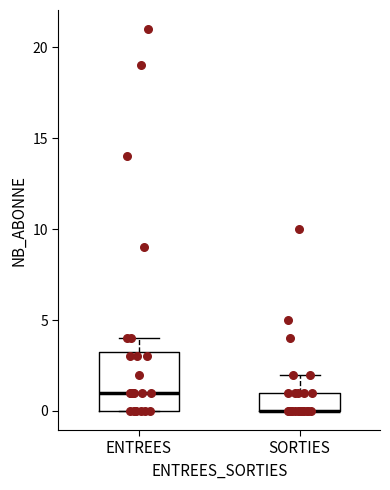

Reading left to right, read every box against the y-axis: the position of its median line, the range the box covers, and the ends of its whiskers. The values are not printed on the chart, so give them approximately, as read against the axis.

ENTREES: median 1.0, box 0.0 to 3.5, whiskers 0.0 to 4.0
SORTIES: median 0.0 (drawn on the box's lower edge), box 0.0 to 1.0, whiskers 0.0 to 2.0